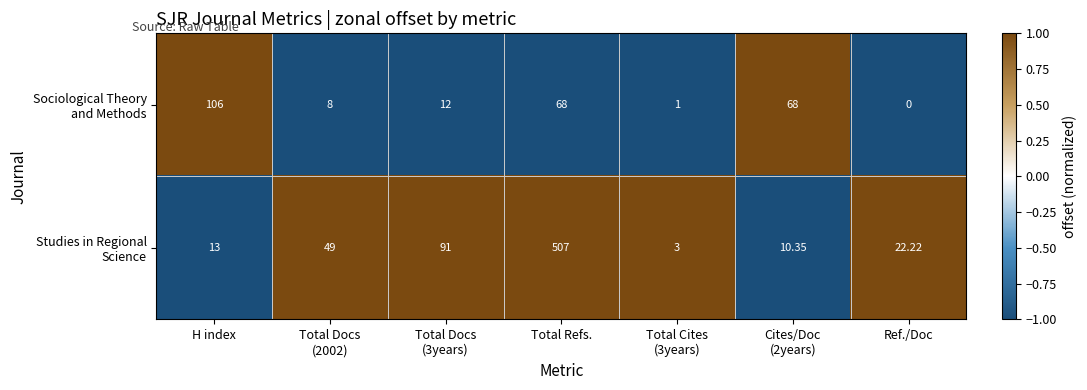

At which category does the chart reach its minimum across all series?

Ref./Doc